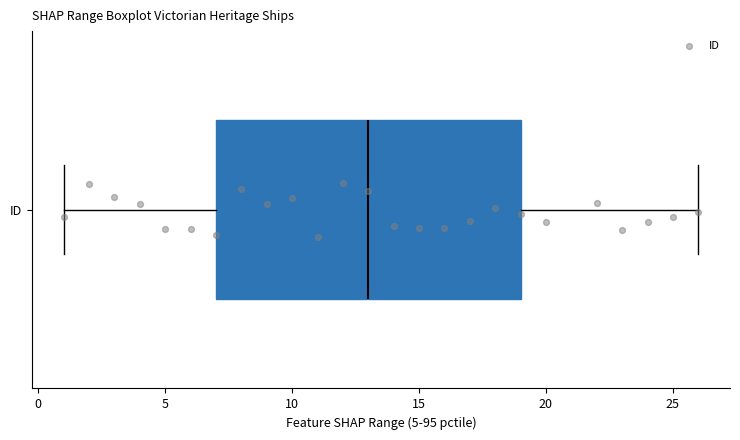

Transcribe this box plot: give where the median line is, the range the box spans, and where the two whiskers end, as read against the x-axis. The values are not printed on the chart, so give them approximately, as read against the axis.

median 13, box 7 to 19, whiskers 1 to 26